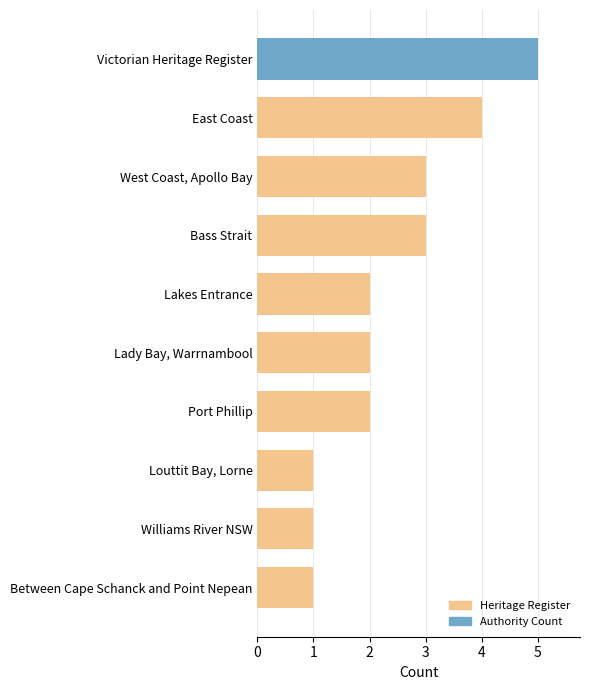

Count the number of categories in the chart.

10